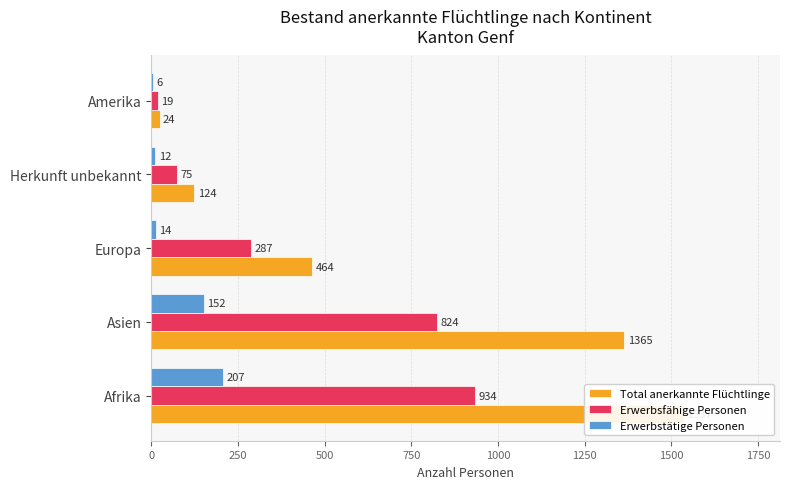

What is the smallest value displayed?

6